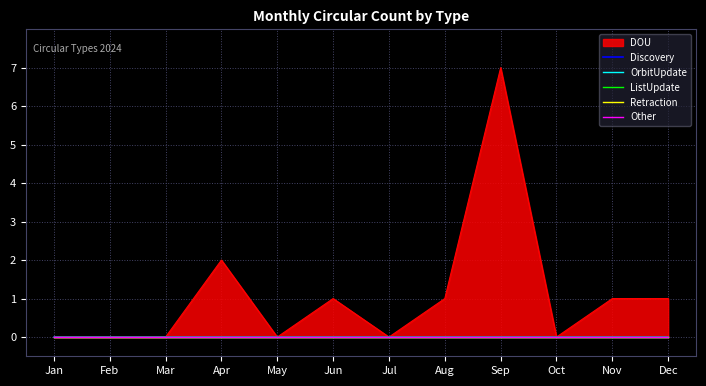

True or false: ListUpdate has a value of 0 at Dec.

True